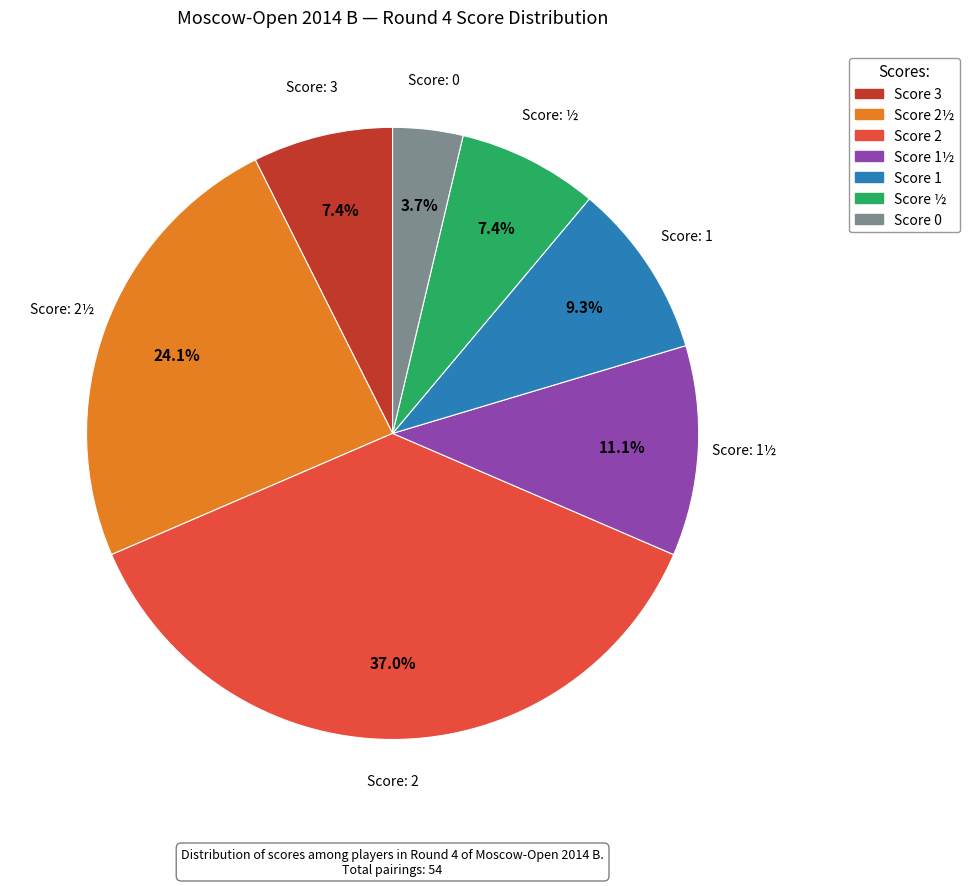

Does any single category account for the majority?

No